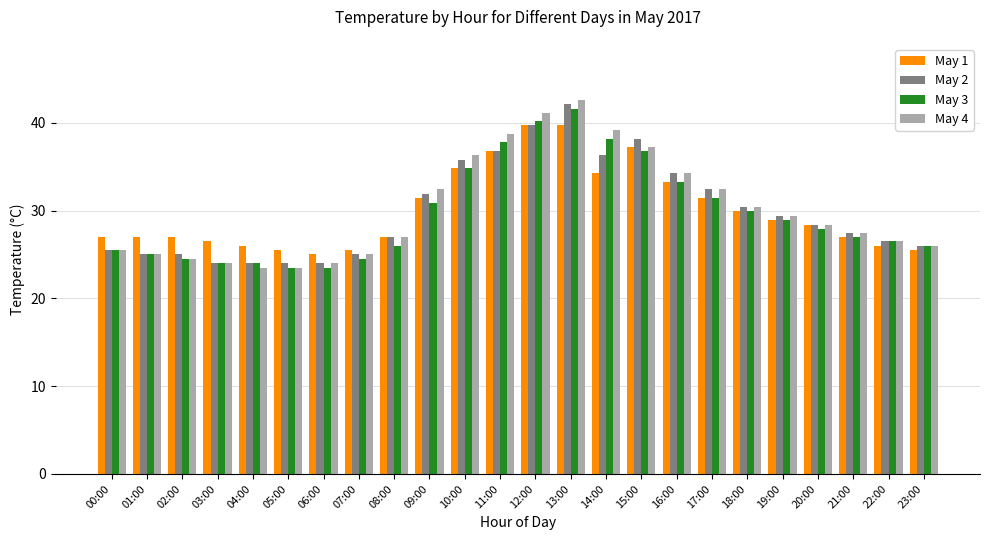

Which series changed the most between 06:00 and 14:00?

May 4